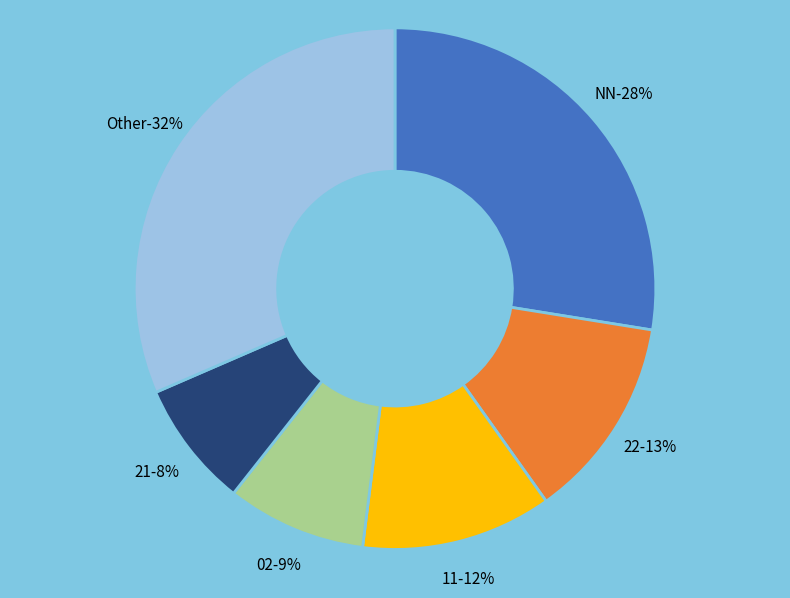

Combined, do 21 and 01 account for over 50%?

No